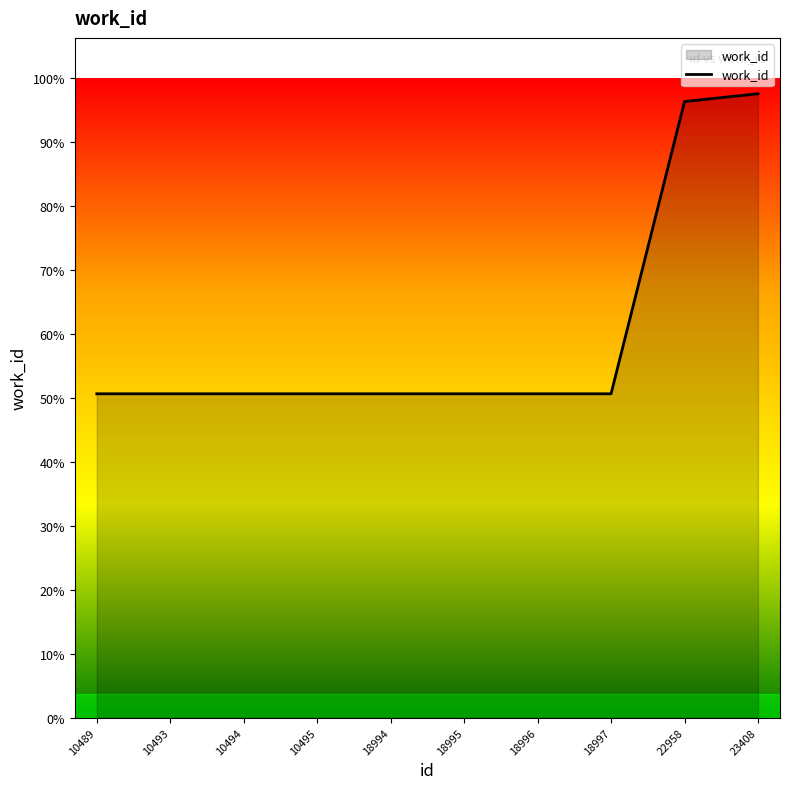

List the labels in order of value, smallest first.

10489, 10493, 10494, 10495, 18994, 18995, 18996, 18997, 22958, 23408